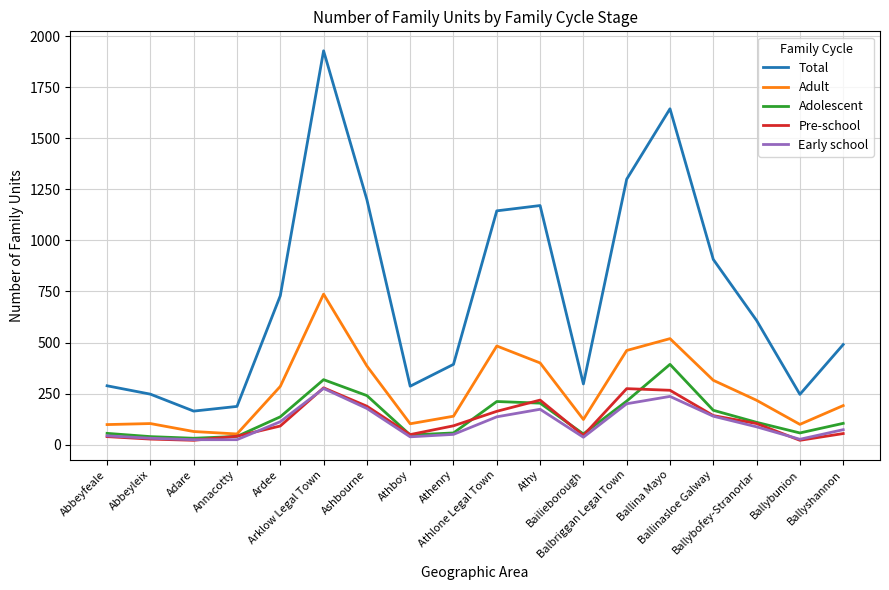

Does the chart have visible grid lines?

Yes